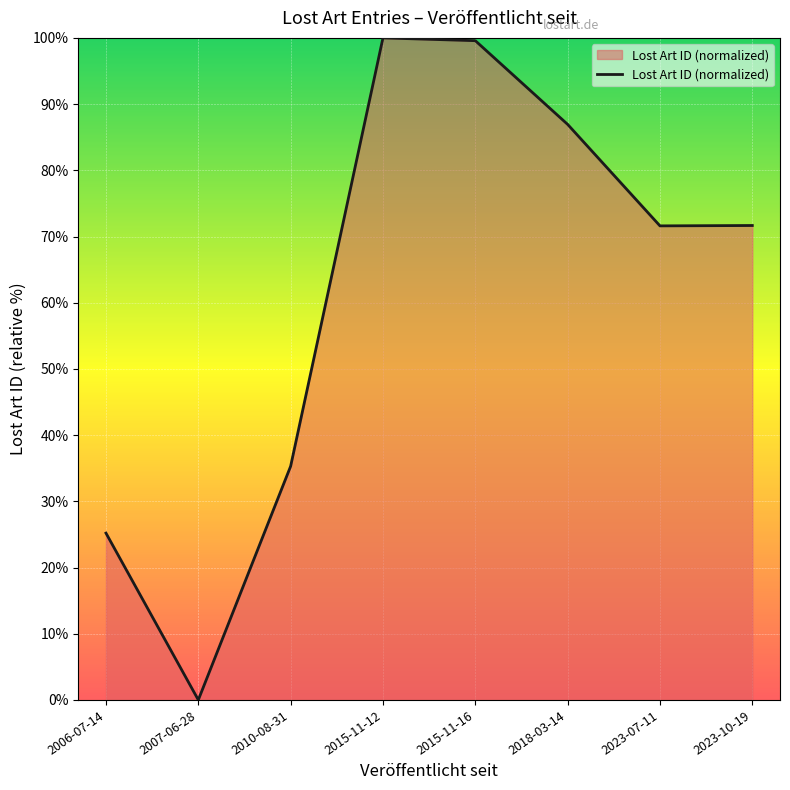

Which category has the lowest value across all series?

2007-06-28